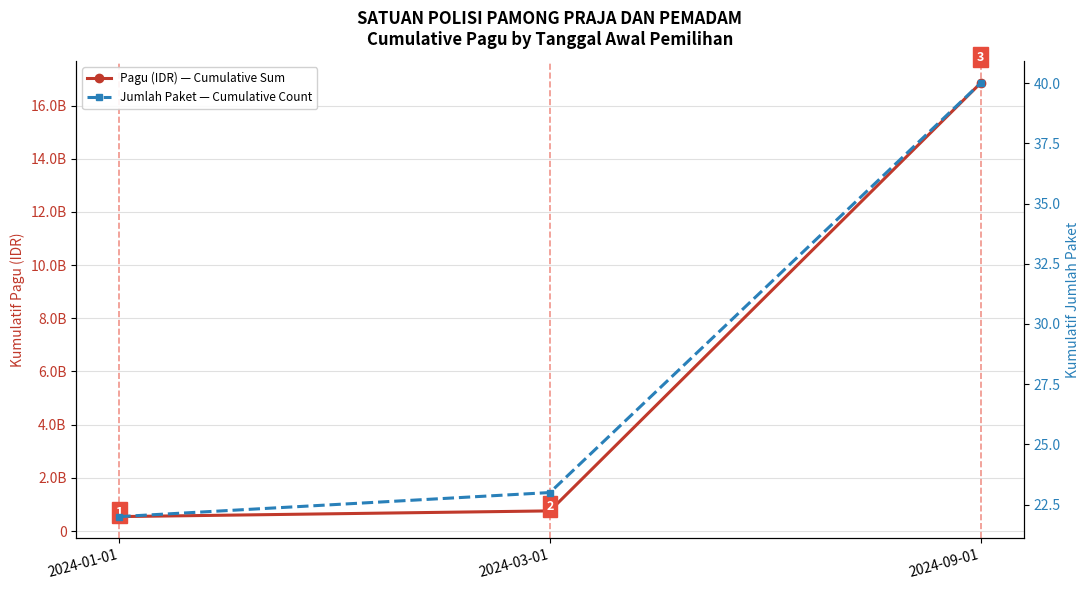

The value of Pagu (IDR) — Cumulative Sum at 2024-09-01 is 6601380005. True or false?

False